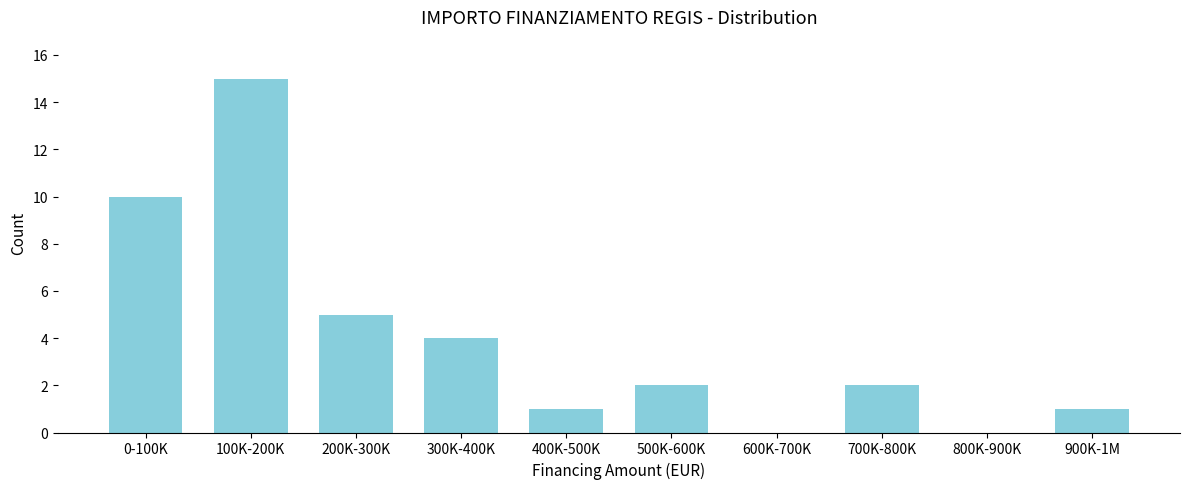

Reading right to left, list all the values displayed in this chart.

900K-1M=1	800K-900K=0	700K-800K=2	600K-700K=0	500K-600K=2	400K-500K=1	300K-400K=4	200K-300K=5	100K-200K=15	0-100K=10